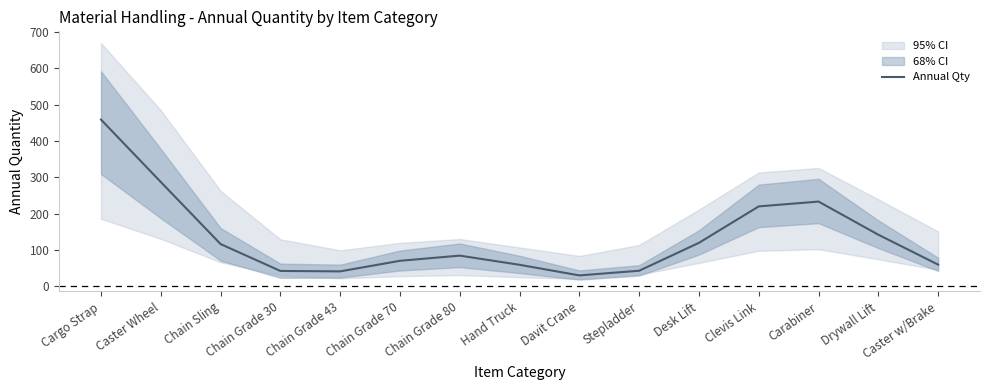

The chart shows a value of 233.4 at Carabiner. True or false?

True